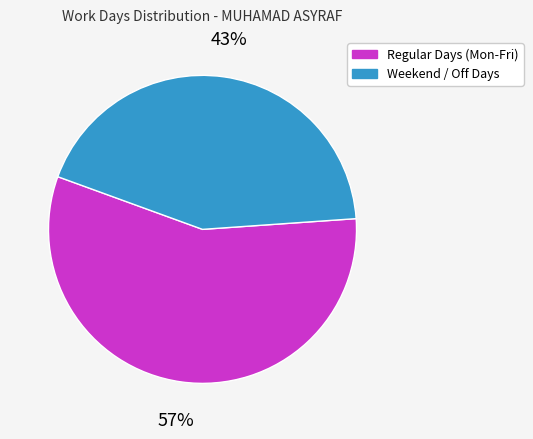

To the nearest percent, what is the average slice percentage?

50%